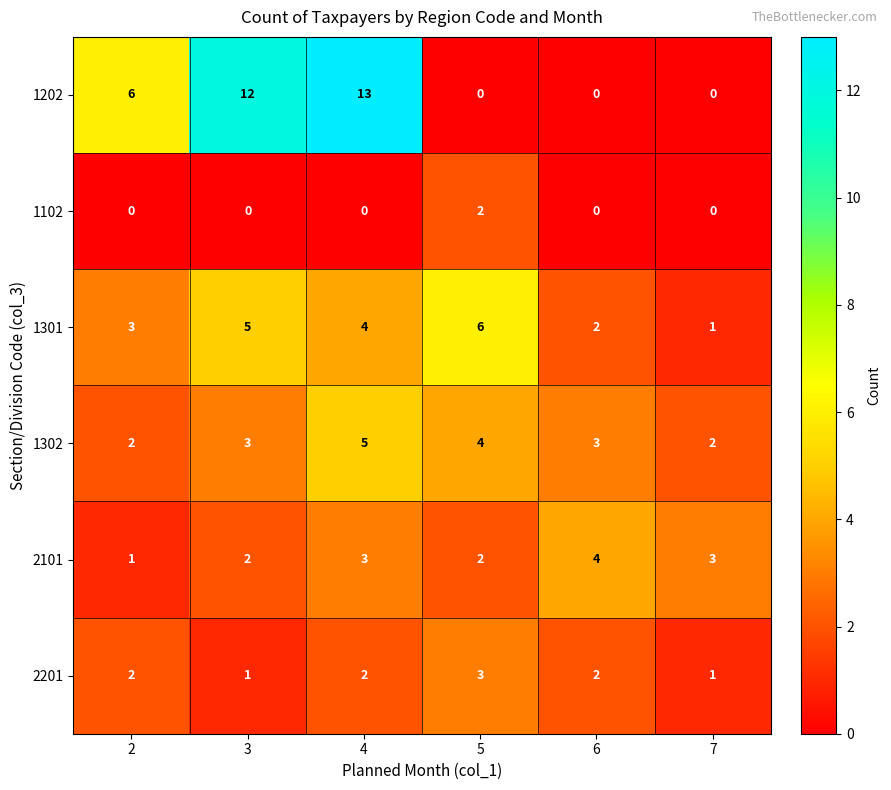

Count the 1301 values in the range 2 to 5.

4